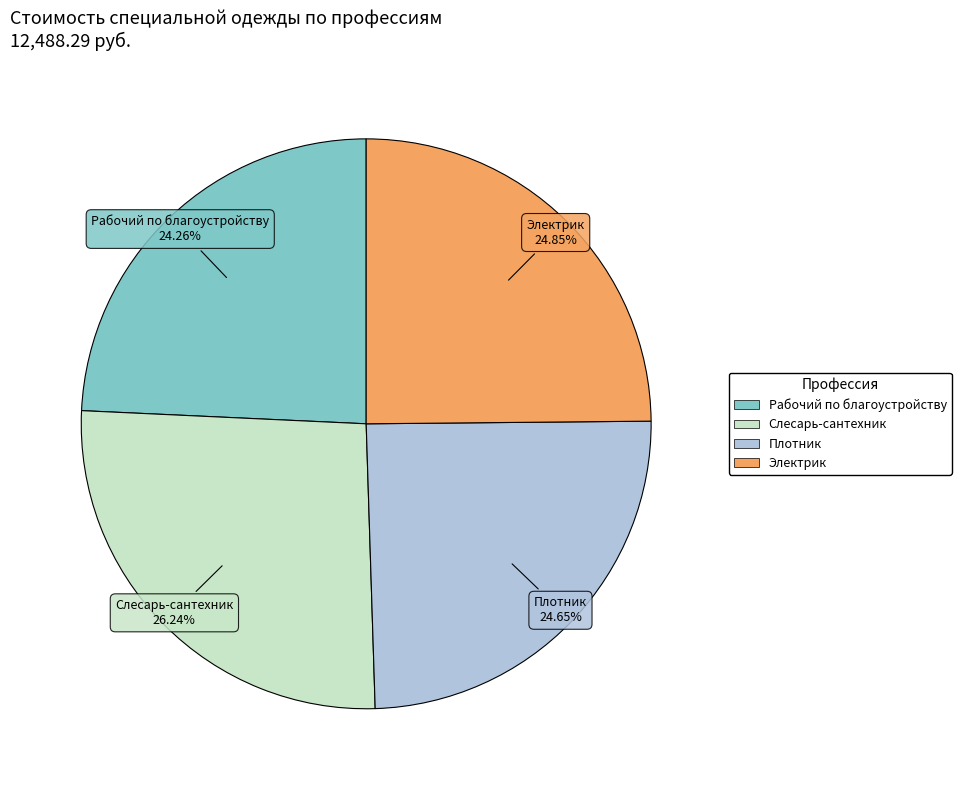

The Слесарь-сантехник slice represents 34% of the pie. True or false?

False